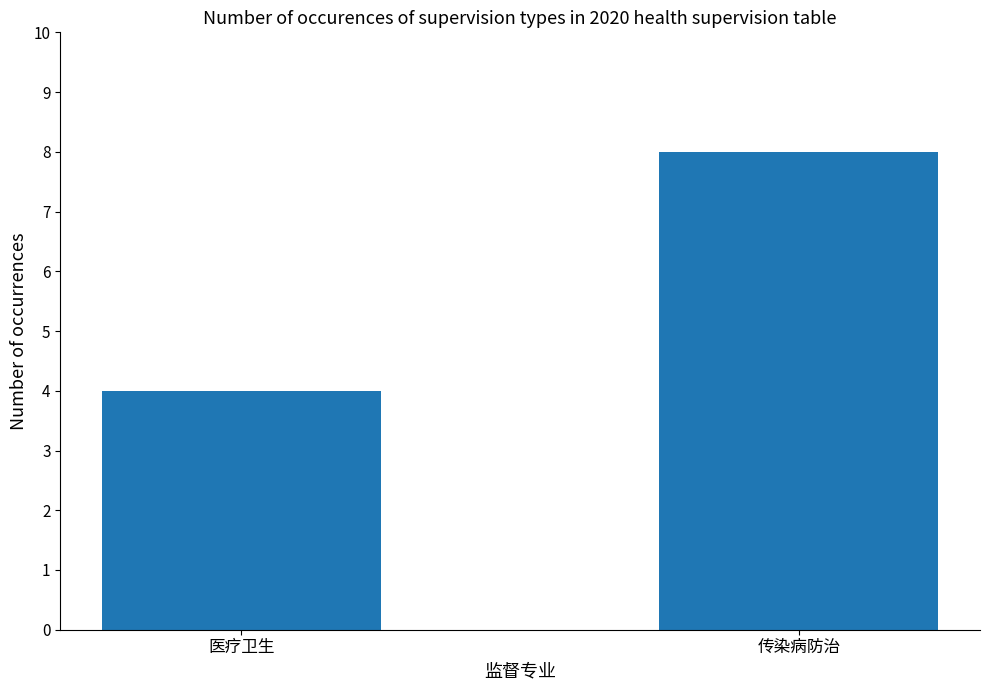

How many values are between 4 and 8?

2